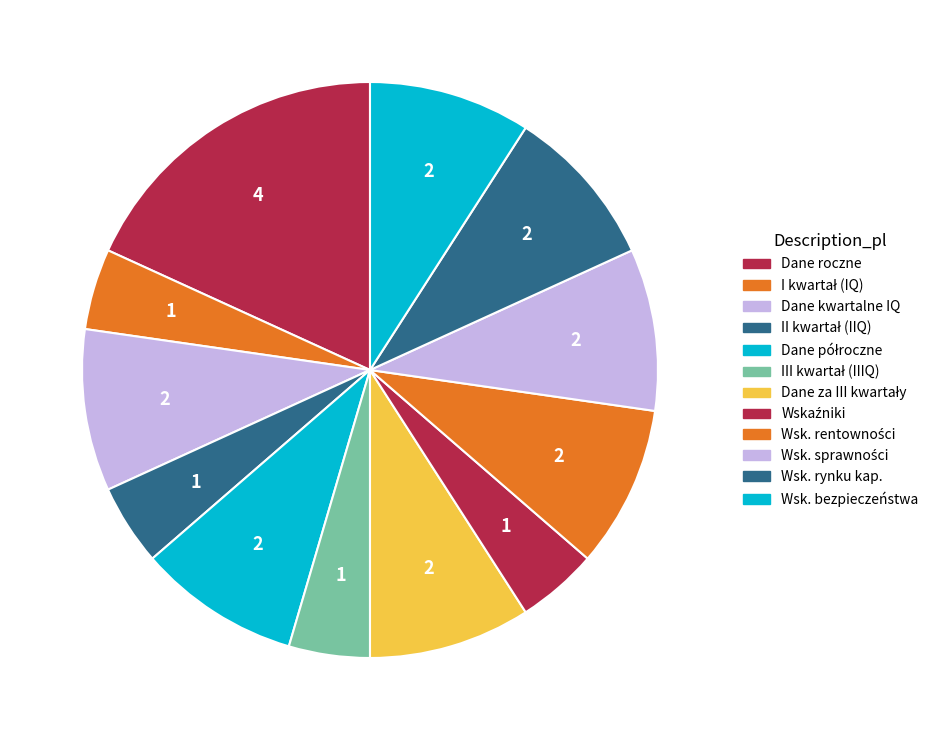

Is there a majority slice in this chart?

No